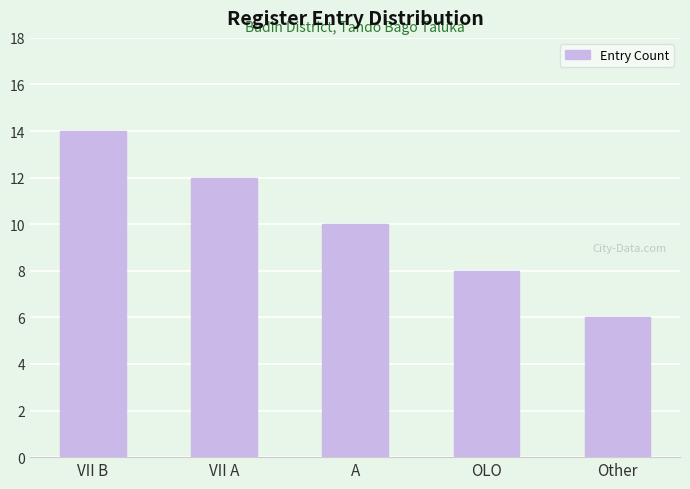

At which label does the data first exceed 10?

VII B